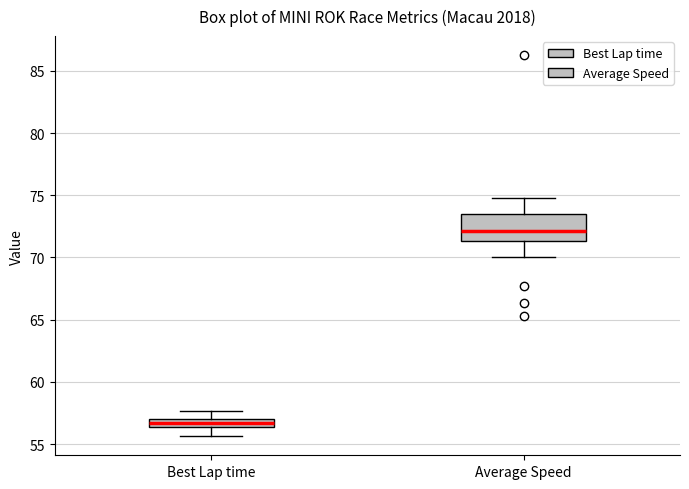

Comparing the boxes themselves (not the whiskers), which one is the tallest?

Average Speed